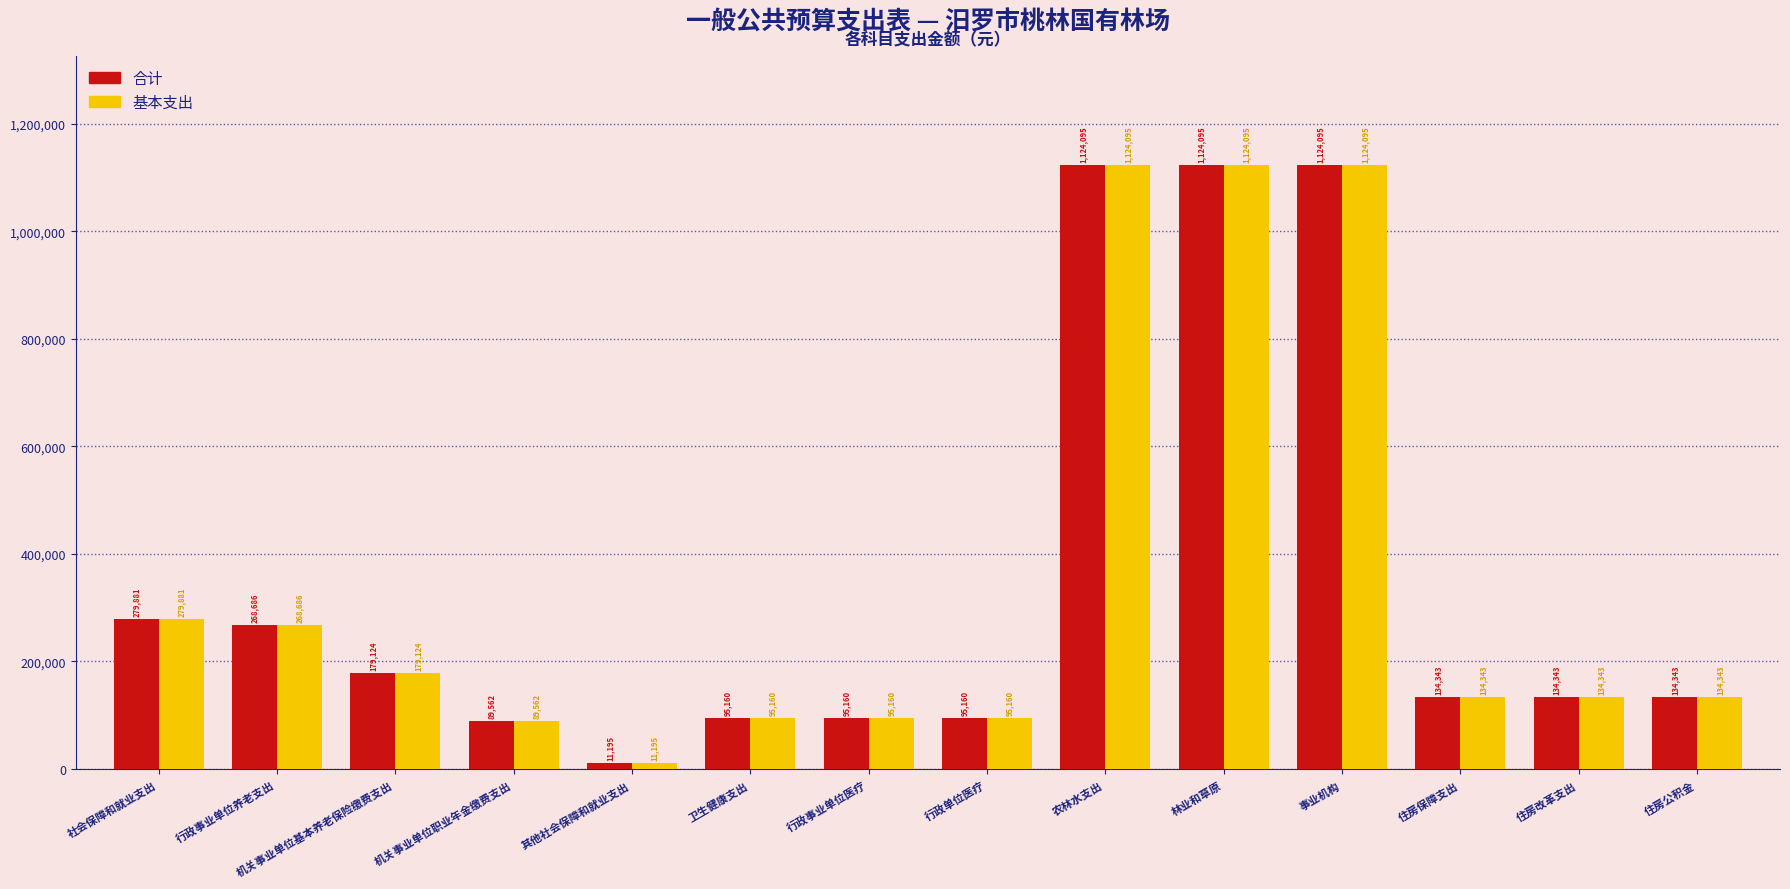

True or false: 合计 has a value of 1124095 at 农林水支出.

True